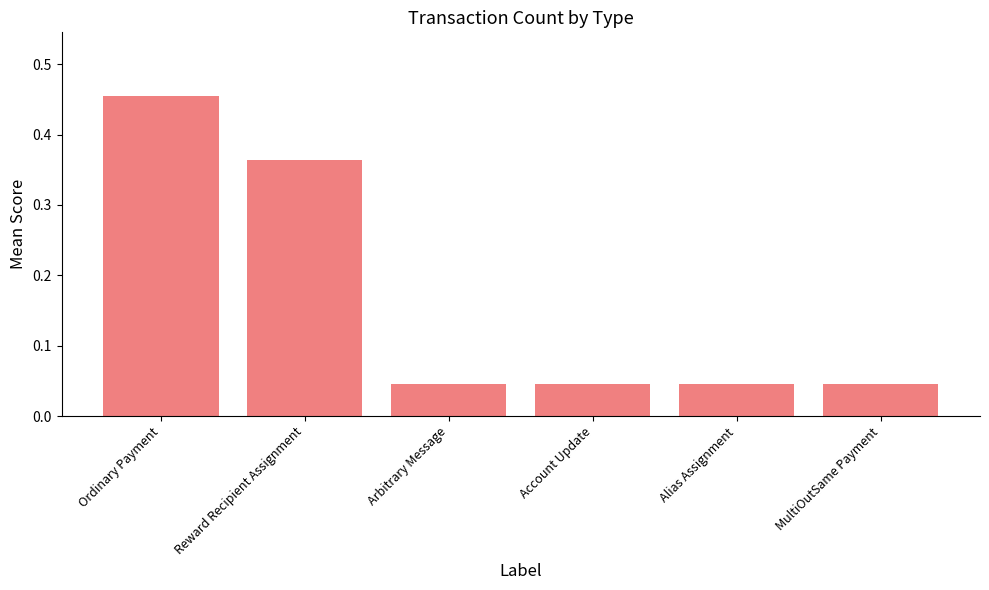

True or false: the data shows 0.1 at Arbitrary Message.

False